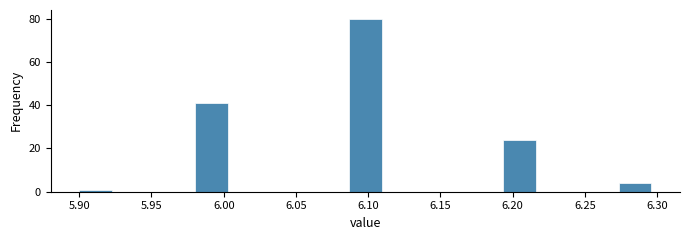

Reading left to right, transcribe this chart: for each bar, give the range it covers on the x-axis and its height. Neither the bar edges nor the heights are printed on the chart, so give them approximately, as read against the axes.

5.900 to 5.925: under 2
5.925 to 5.955: 0
5.955 to 5.980: 0
5.980 to 6.005: 42
6.005 to 6.035: 0
6.035 to 6.060: 0
6.060 to 6.085: 0
6.085 to 6.115: 80
6.115 to 6.140: 0
6.140 to 6.165: 0
6.165 to 6.195: 0
6.195 to 6.220: 24
6.220 to 6.245: 0
6.245 to 6.275: 0
6.275 to 6.300: 4